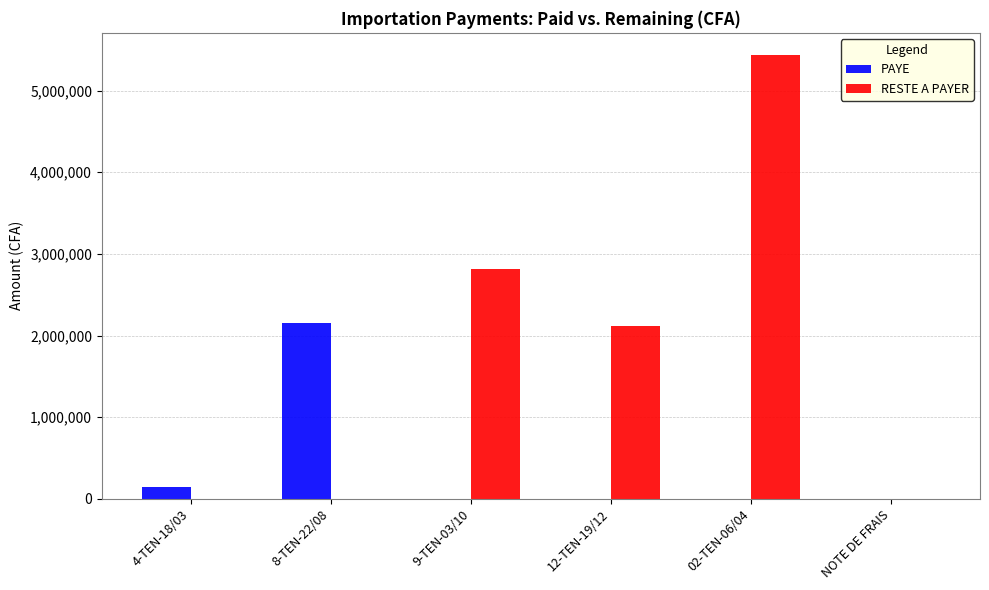

Is it true that RESTE A PAYER equals -1713893.5 at 8-TEN-22/08?

False